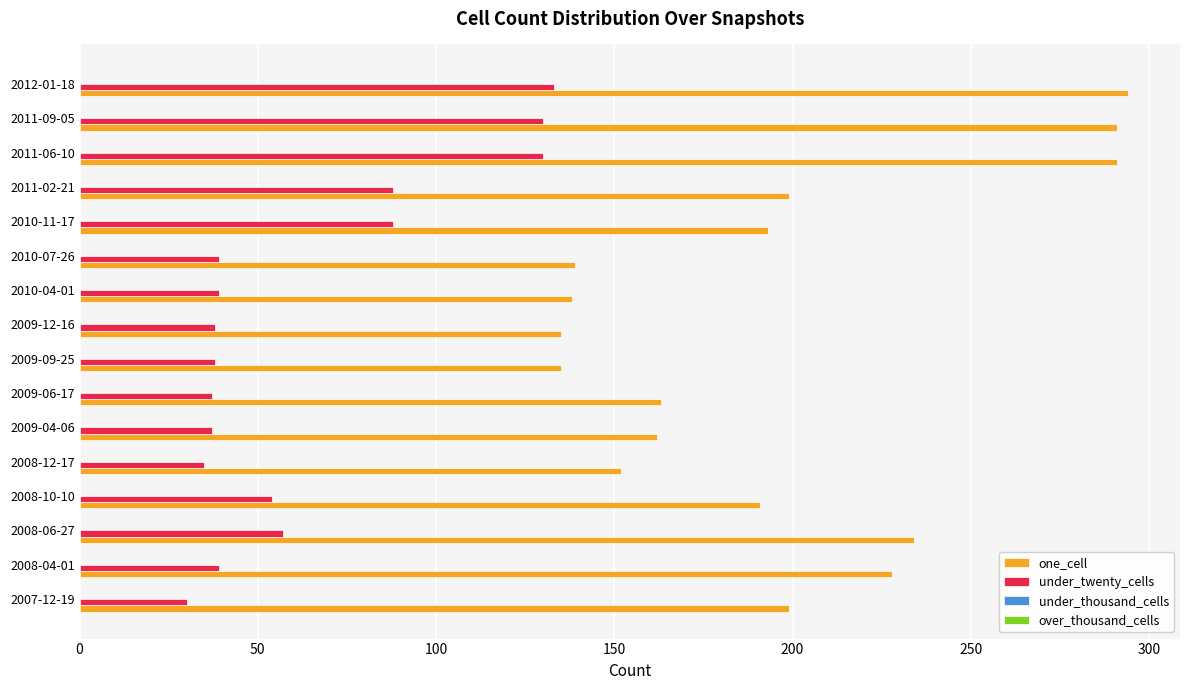

Rank the series at 2007-12-19 from highest to lowest value.

one_cell, under_twenty_cells